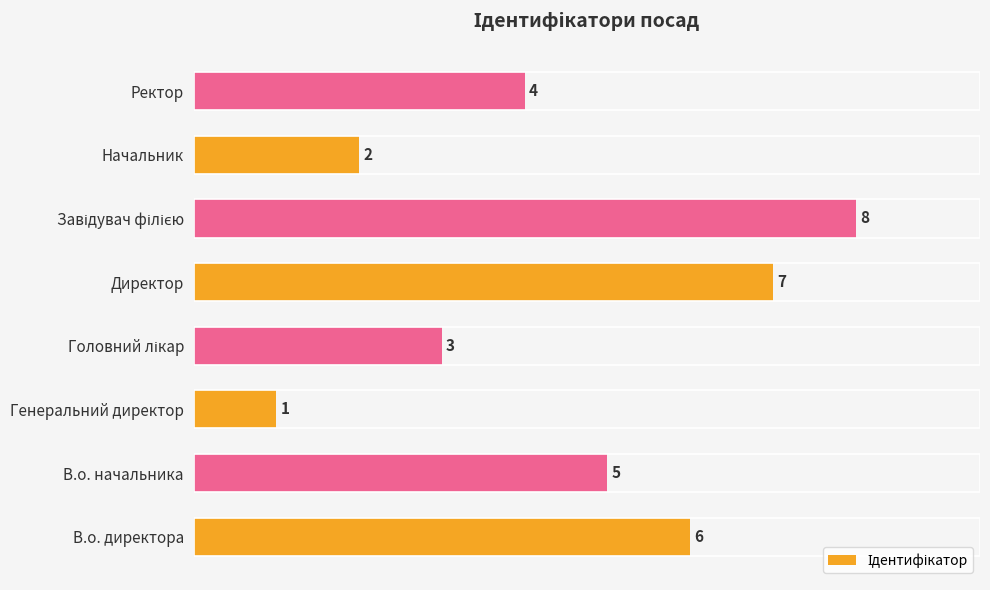

True or false: the data shows 2 at Начальник.

True